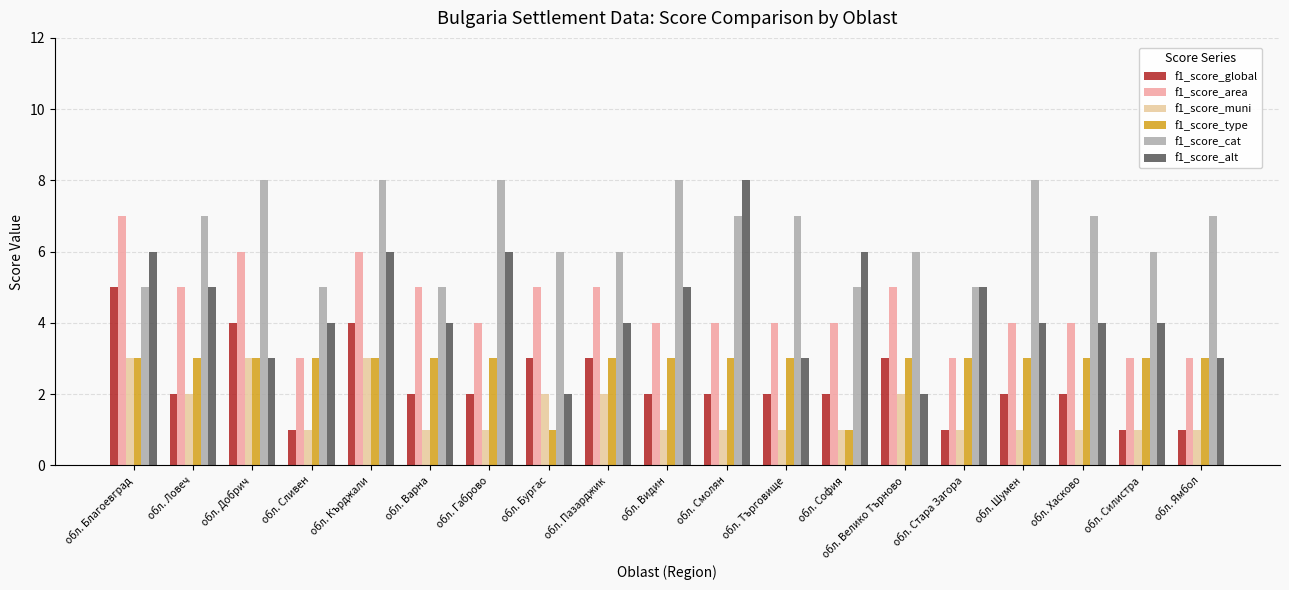

What is the sum of the f1_score_alt values at обл. Велико Търново and обл. Търговище?

5